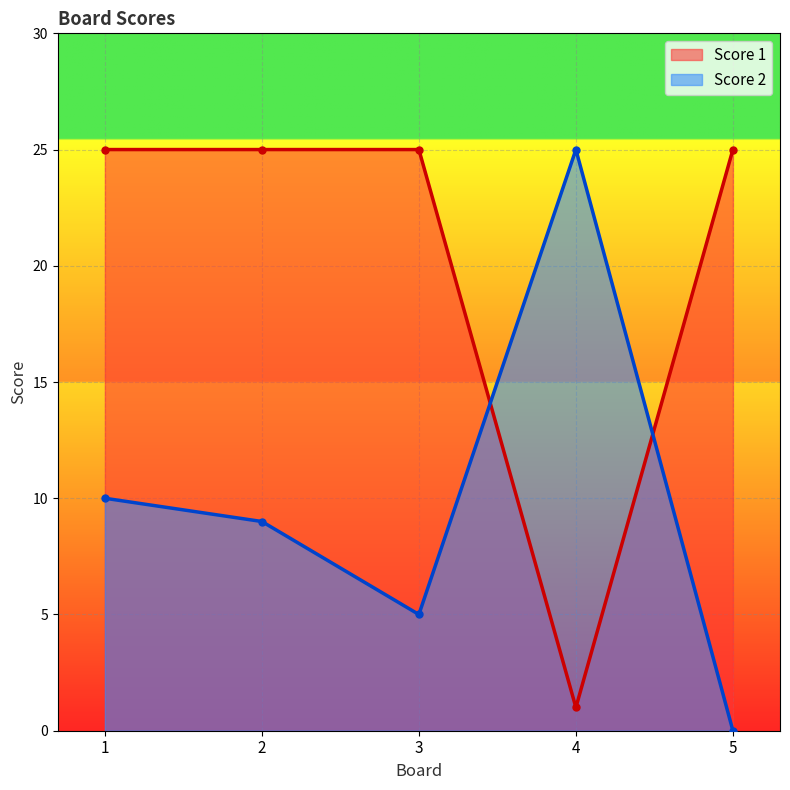

What is the average value of the Score 2 series?

10